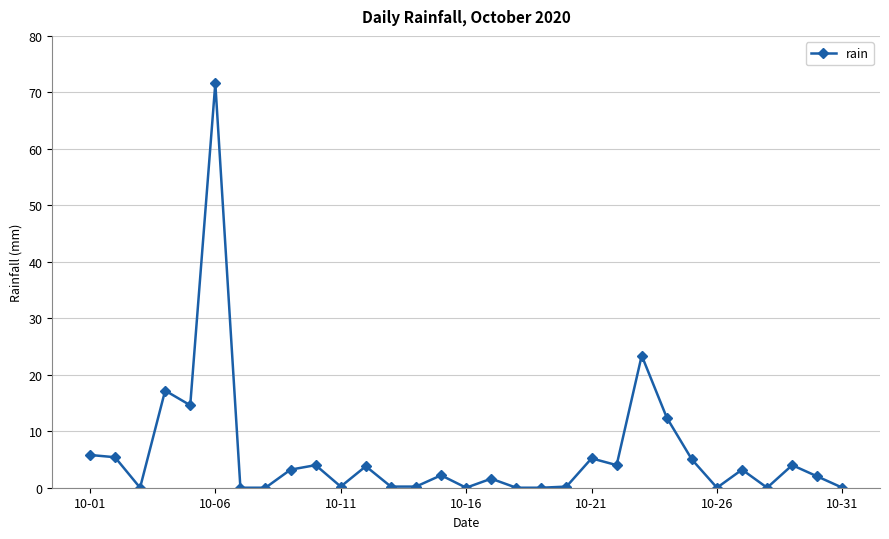

What is the difference between the second highest and minimum values?

23.4